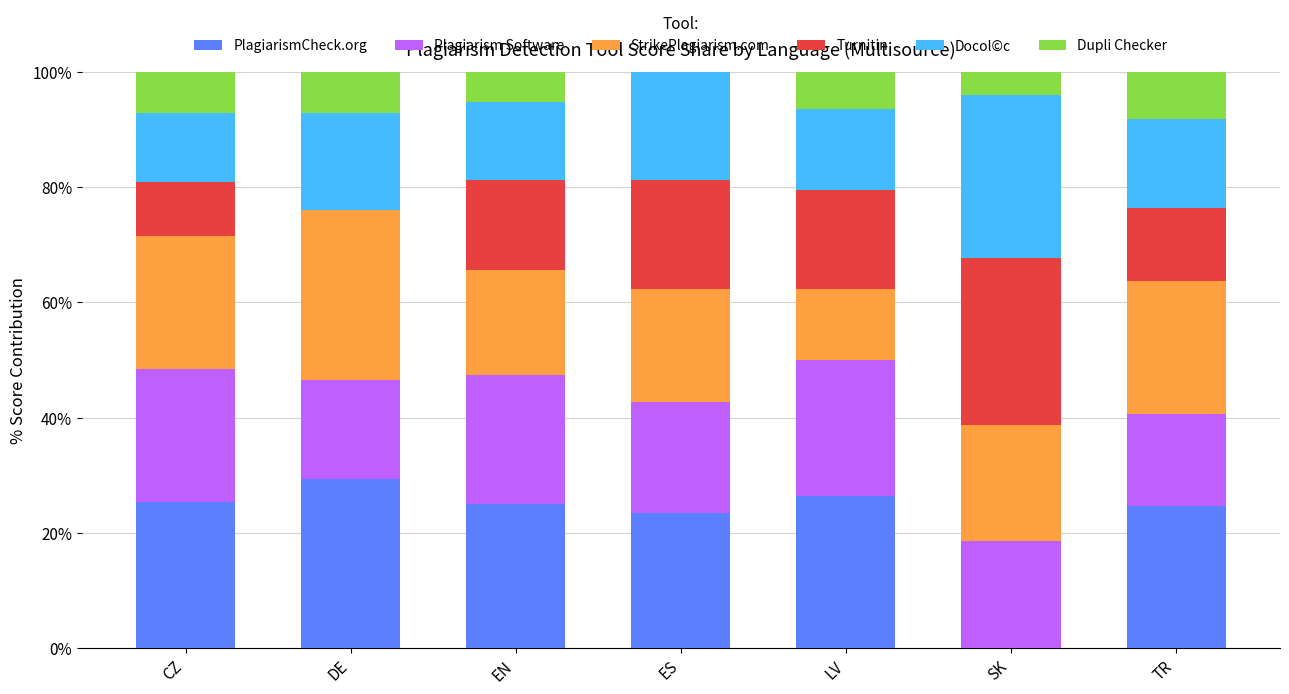

What are all the series names shown in the legend?

PlagiarismCheck.org, Plagiarism Software, StrikePlagiarism.com, Turnitin, Docol©c, Dupli Checker